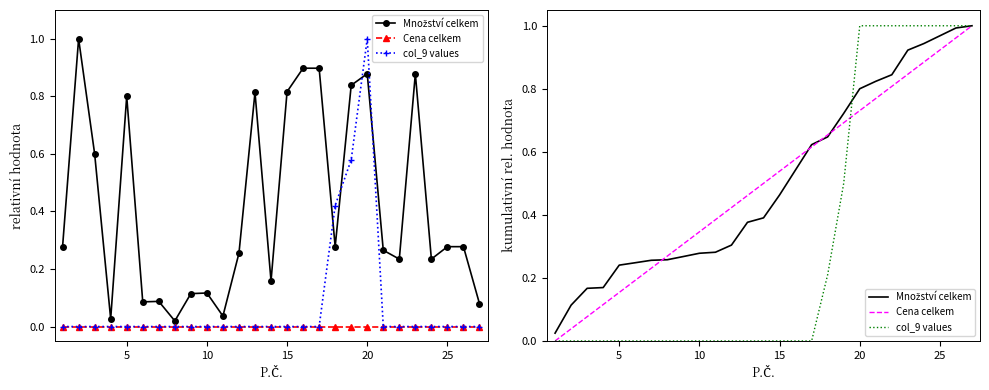

Count the number of categories in the chart.

27